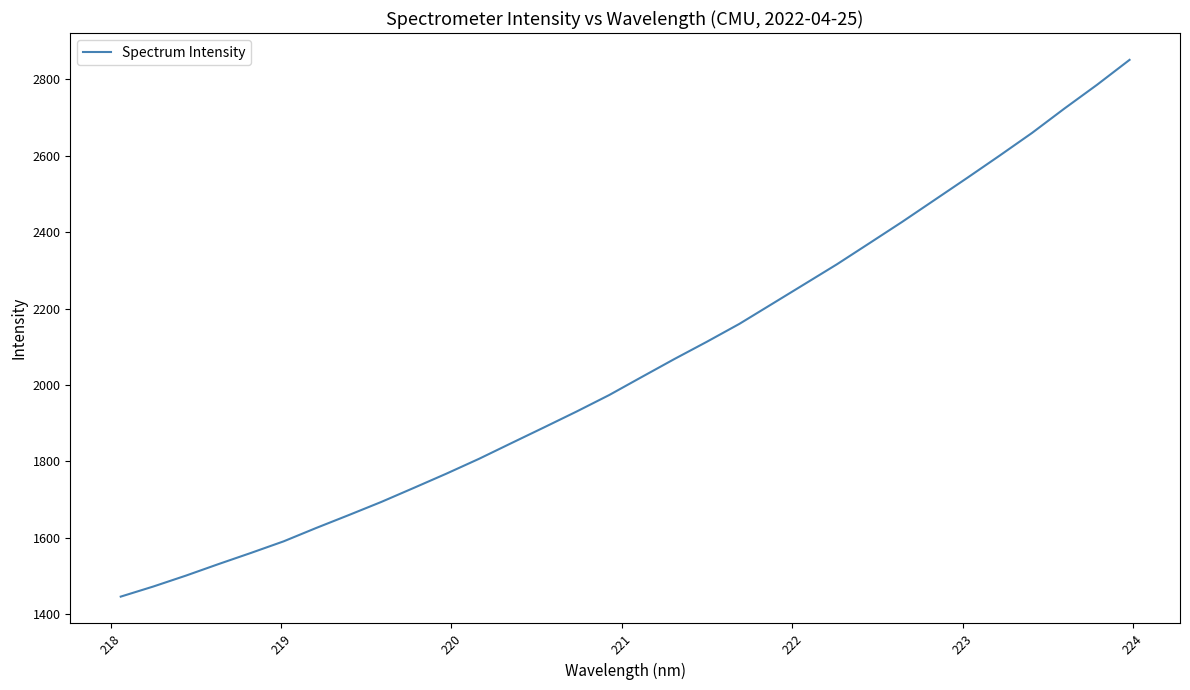

What is the smallest value displayed?

1445.8